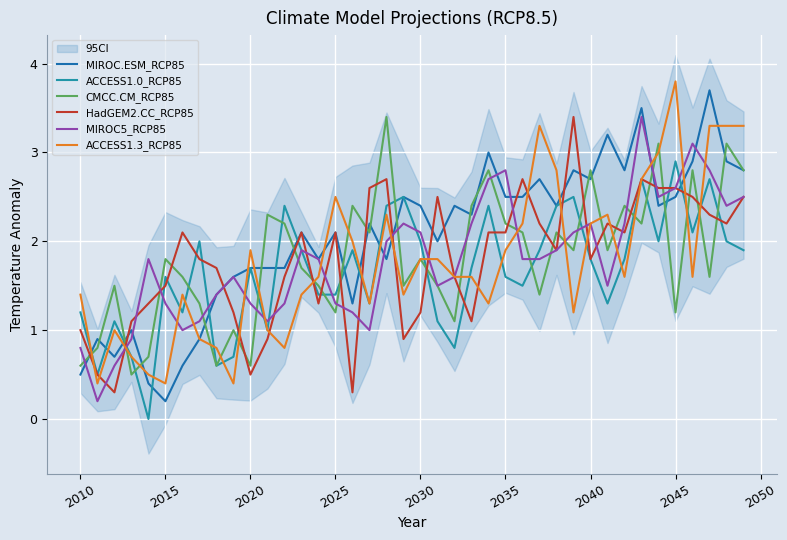

The value of HadGEM2.CC_RCP85 at 2040 is 2.6. True or false?

False